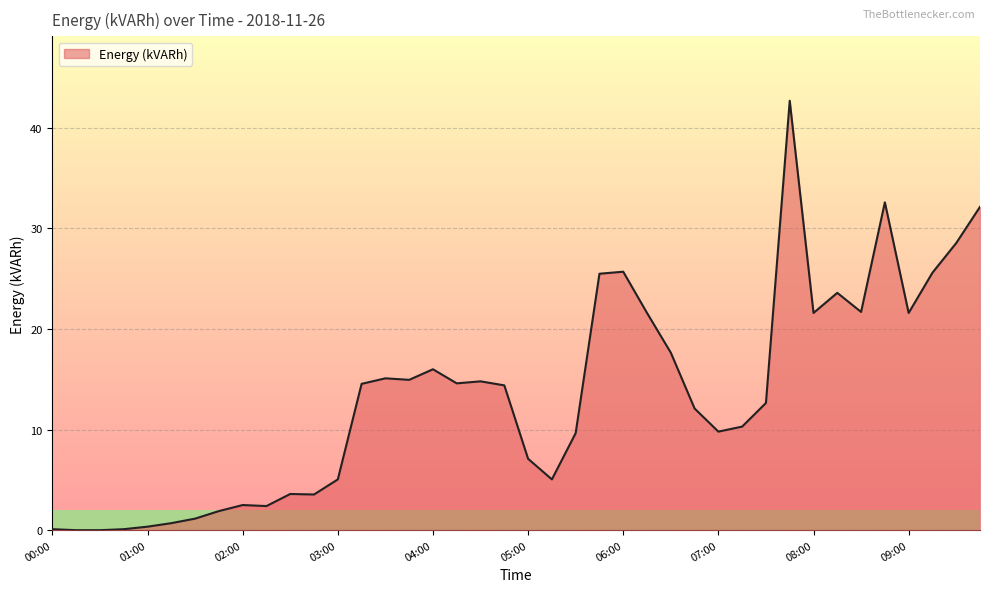

What is the difference between the maximum and minimum values?

42.7